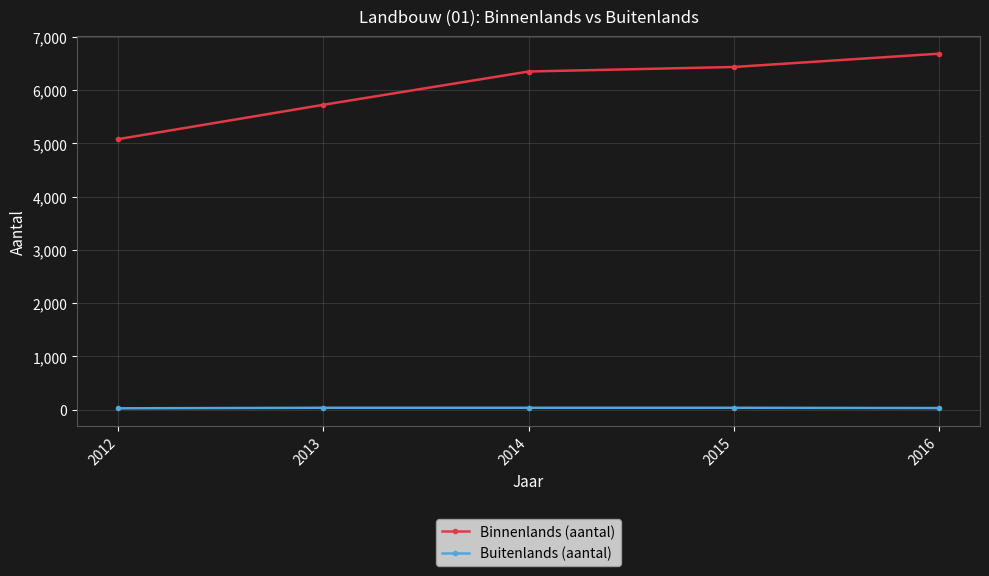

How many lines are shown in the chart?

2